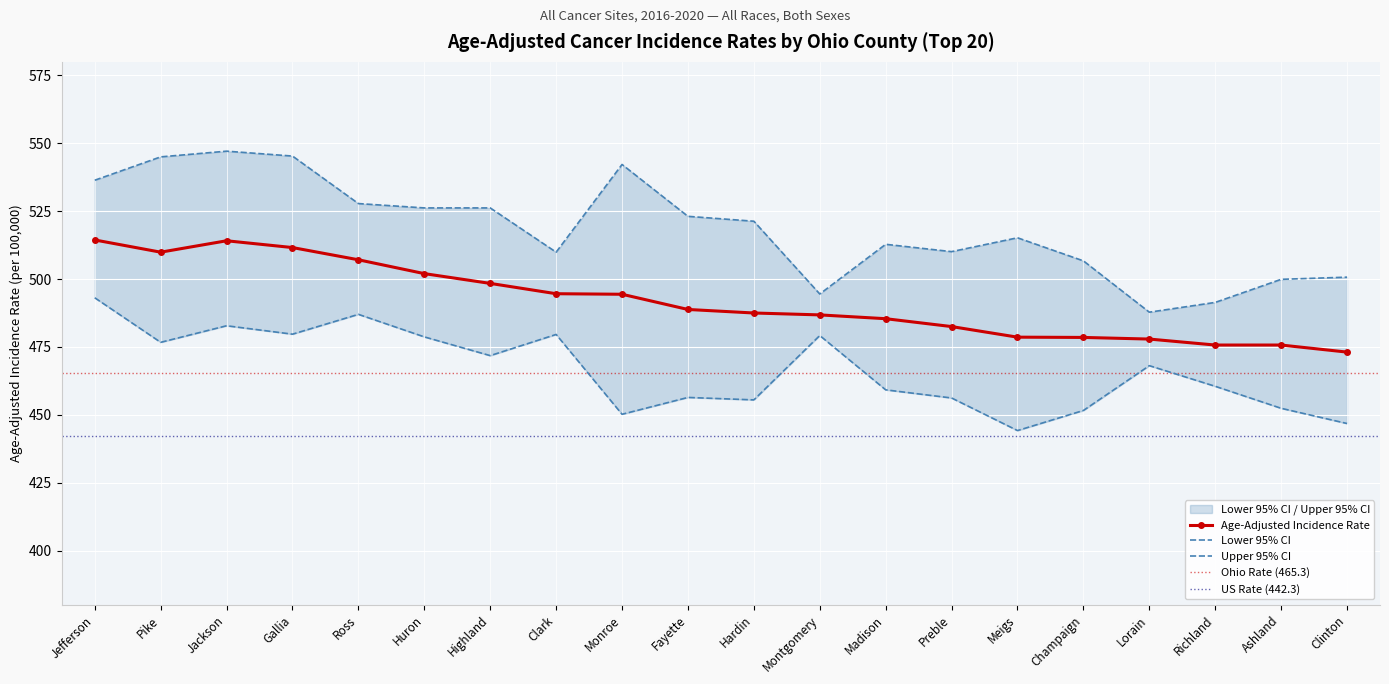

True or false: Age-Adjusted Incidence Rate has more than 0 points higher than both neighbors.

True